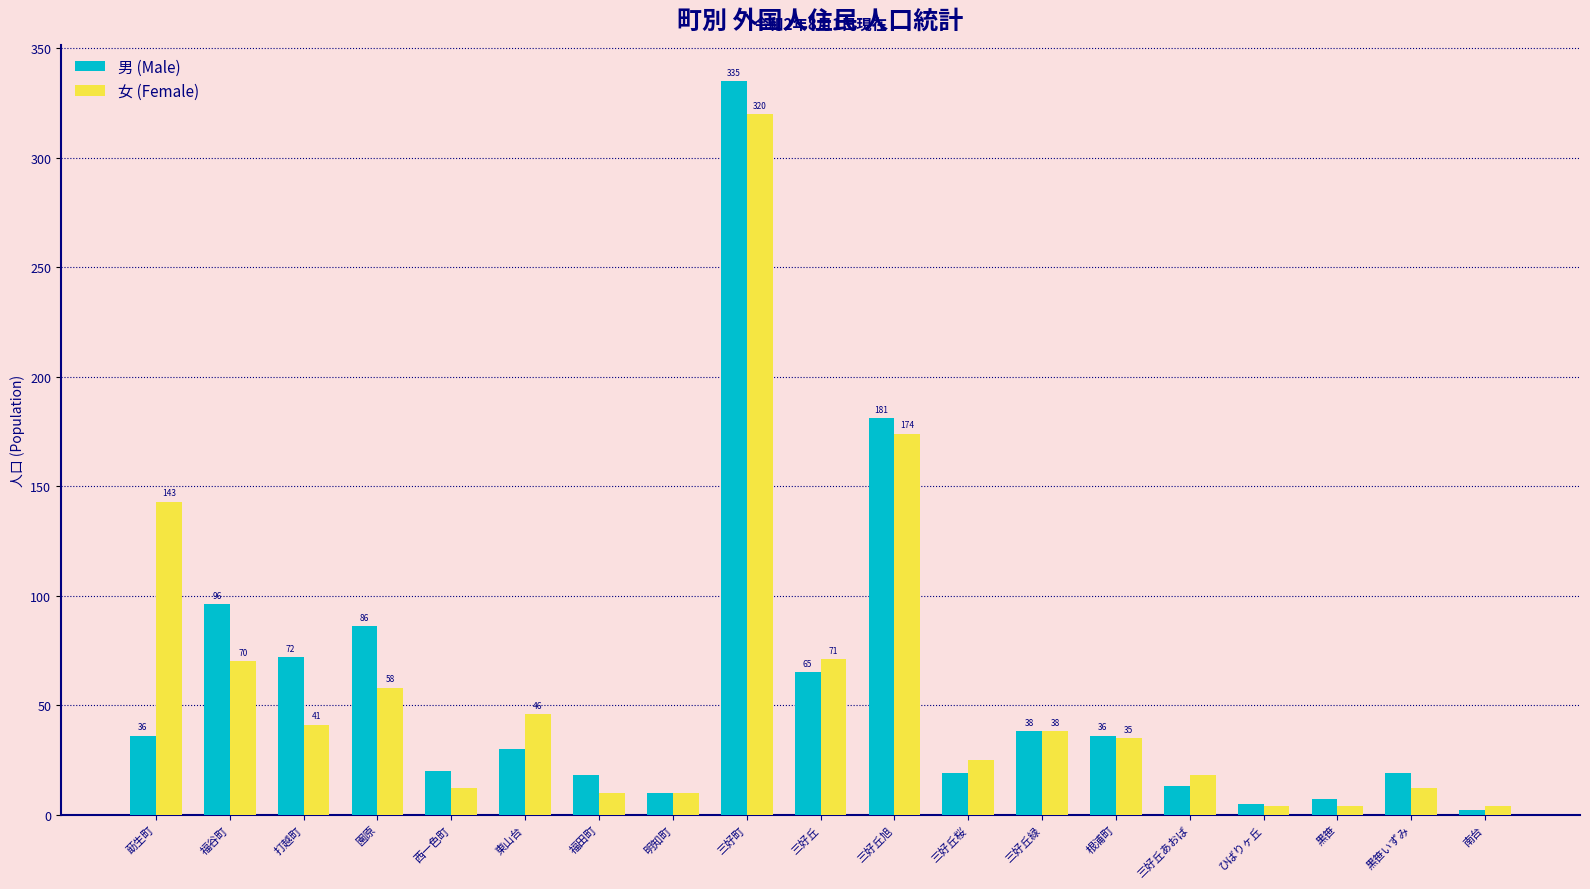

What is the approximate value of 男 (Male) at 三好丘緑, to the nearest 5?

40